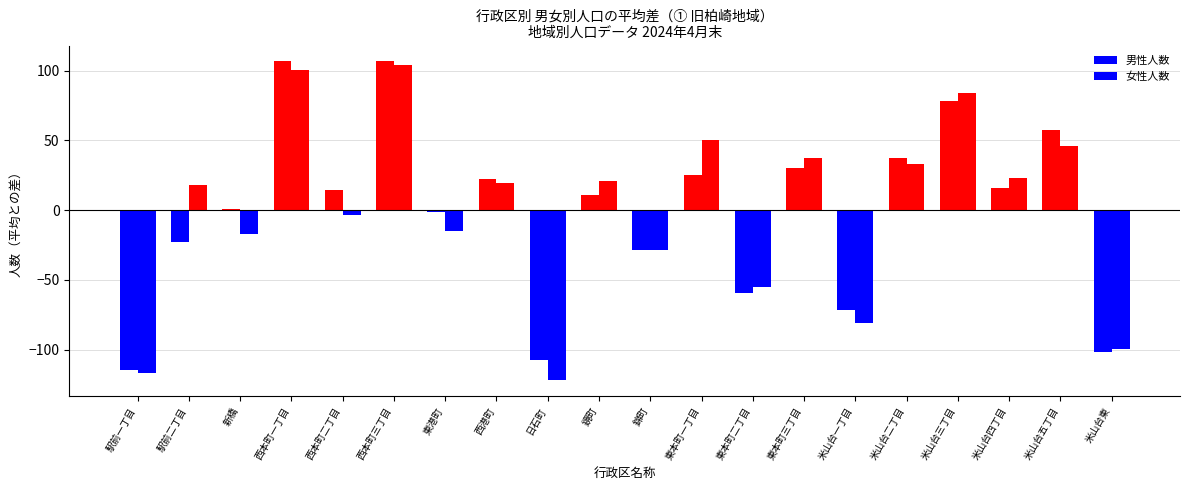

Are the bars horizontal?

No